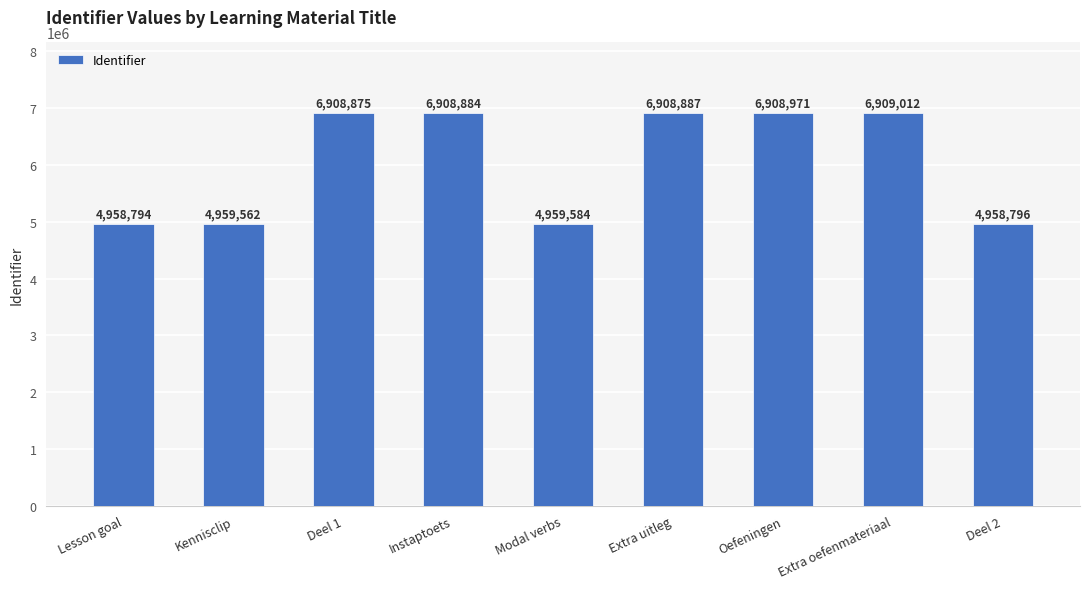

What is the sum of all values?

54381365